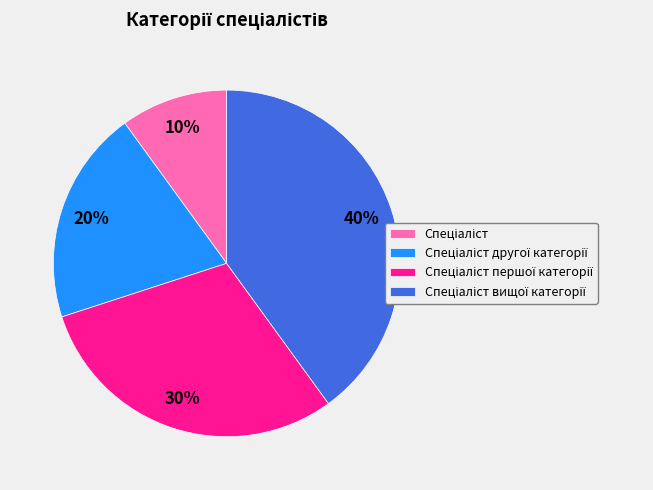

Is there a majority slice in this chart?

No